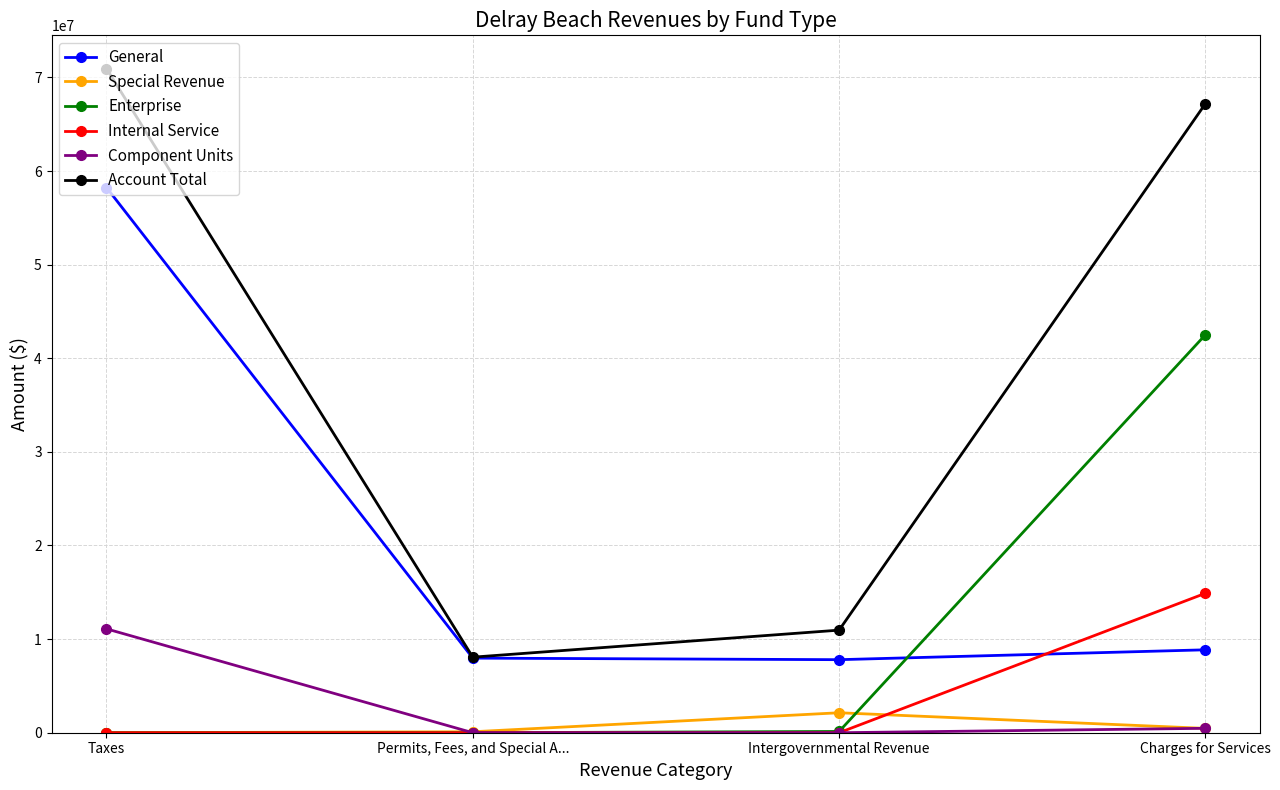

What is the approximate value of Account Total at Charges for Services?

67196863